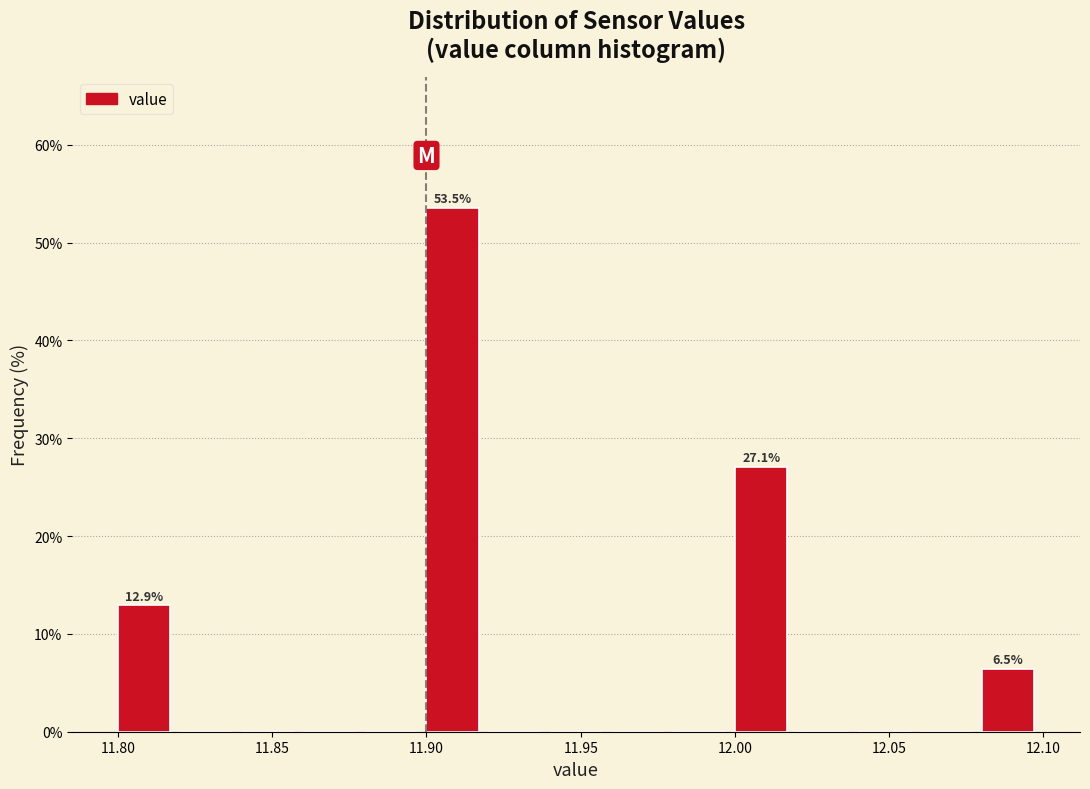

Over which range of the x-axis is the bar tallest?

11.90 to 11.92